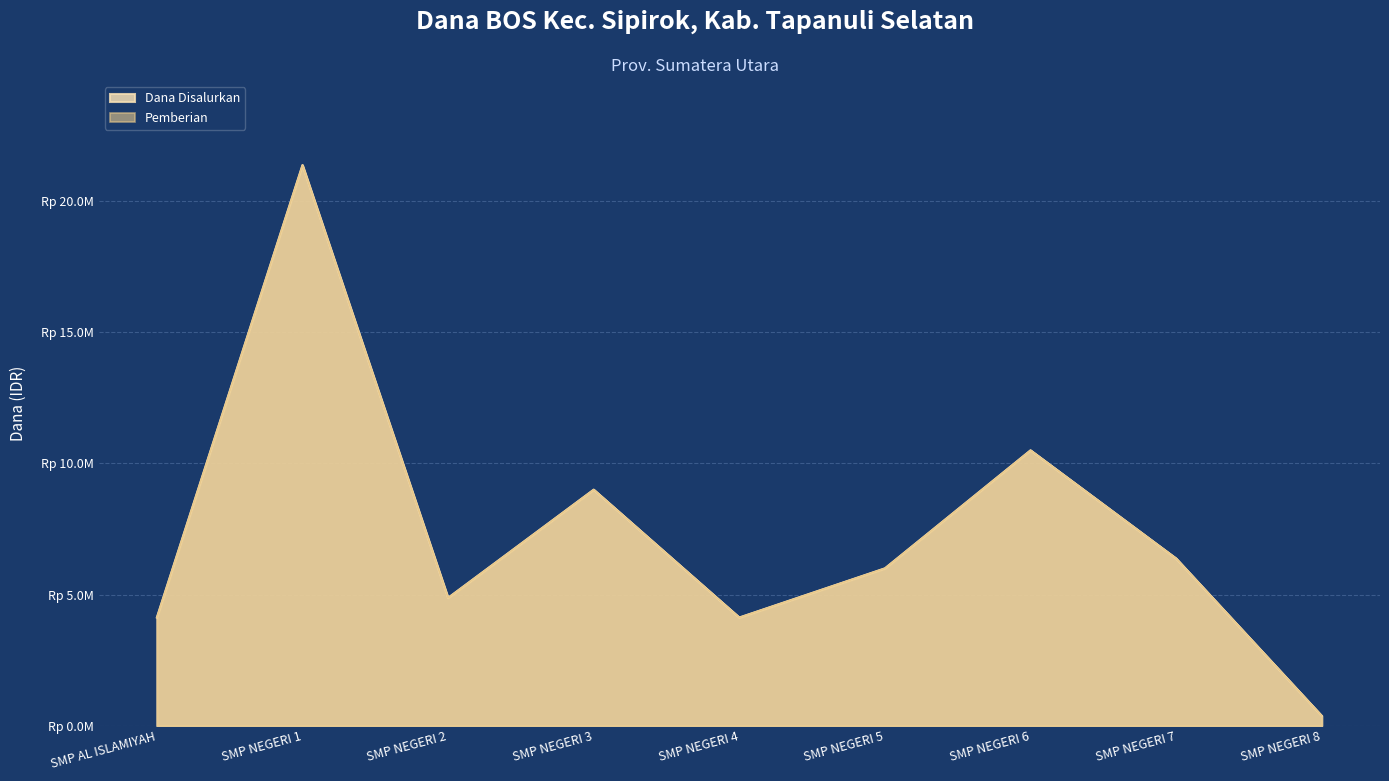

Is it true that Dana Disalurkan equals 13301661 at SMP NEGERI 3?

False